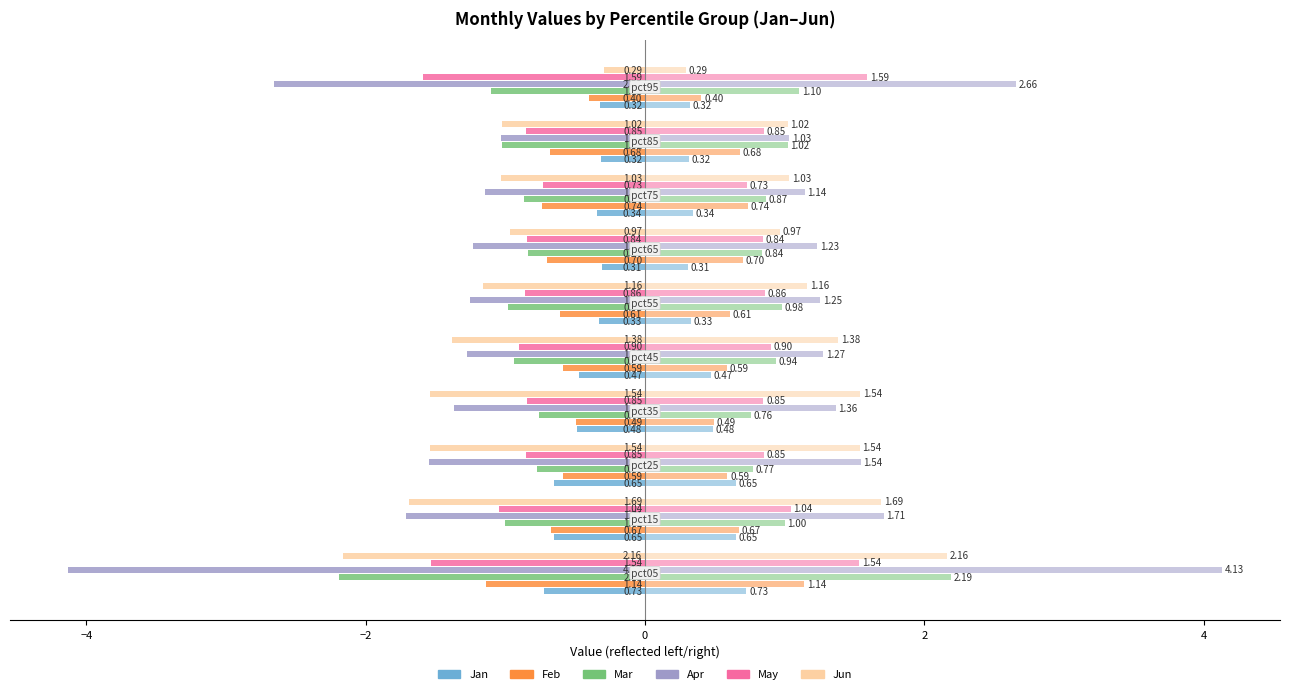

Reading left to right, extract all data points from this chart.

Jan: -0.7	-0.6	-0.7	-0.5	-0.5	-0.3	-0.3	-0.3	-0.3	-0.3
Feb: -1.1	-0.7	-0.6	-0.5	-0.6	-0.6	-0.7	-0.7	-0.7	-0.4
Mar: -2.2	-1.0	-0.8	-0.8	-0.9	-1.0	-0.8	-0.9	-1.0	-1.1
Apr: -4.1	-1.7	-1.5	-1.4	-1.3	-1.3	-1.2	-1.1	-1.0	-2.7
May: -1.5	-1.0	-0.9	-0.8	-0.9	-0.9	-0.8	-0.7	-0.9	-1.6
Jun: -2.2	-1.7	-1.5	-1.5	-1.4	-1.2	-1.0	-1.0	-1.0	-0.3